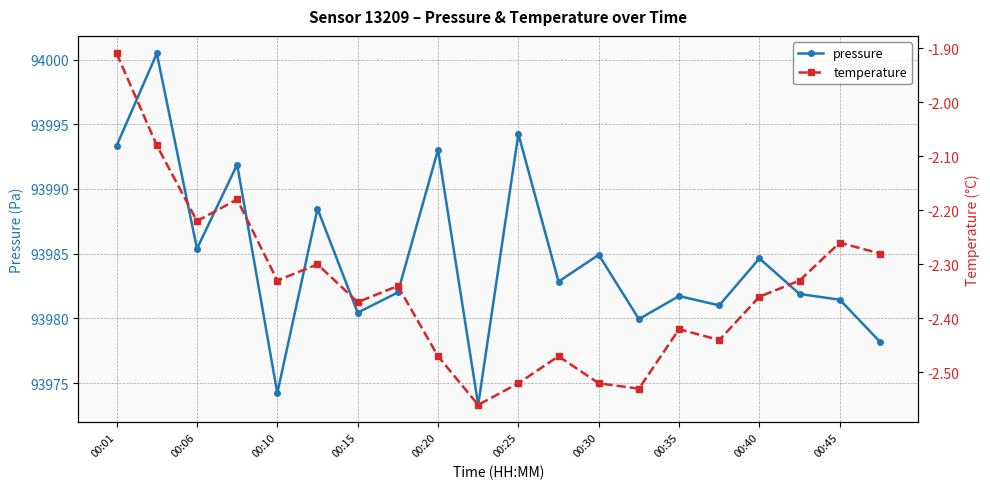

True or false: pressure and temperature intersect in this chart.

False